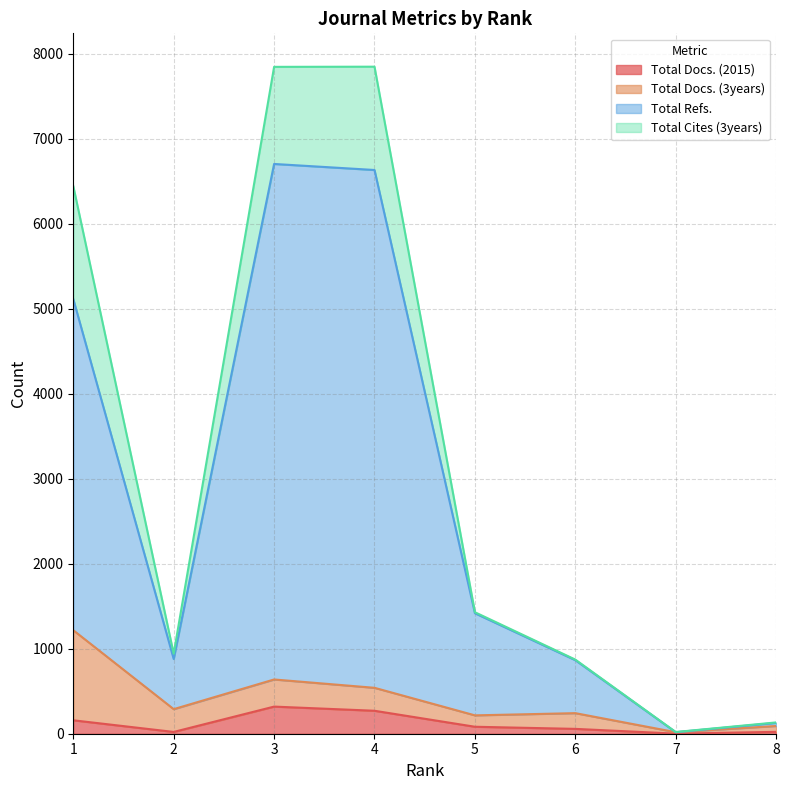

At which category does Total Docs. (2015) reach its first local peak?

3